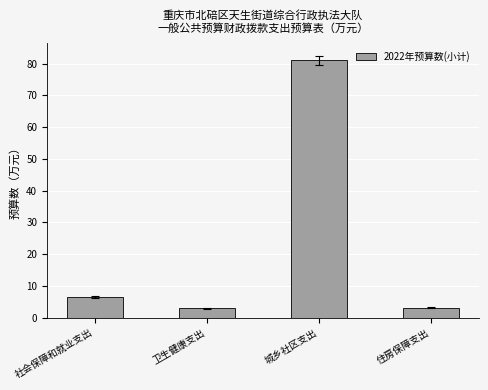

What is the greatest value displayed?

81.0